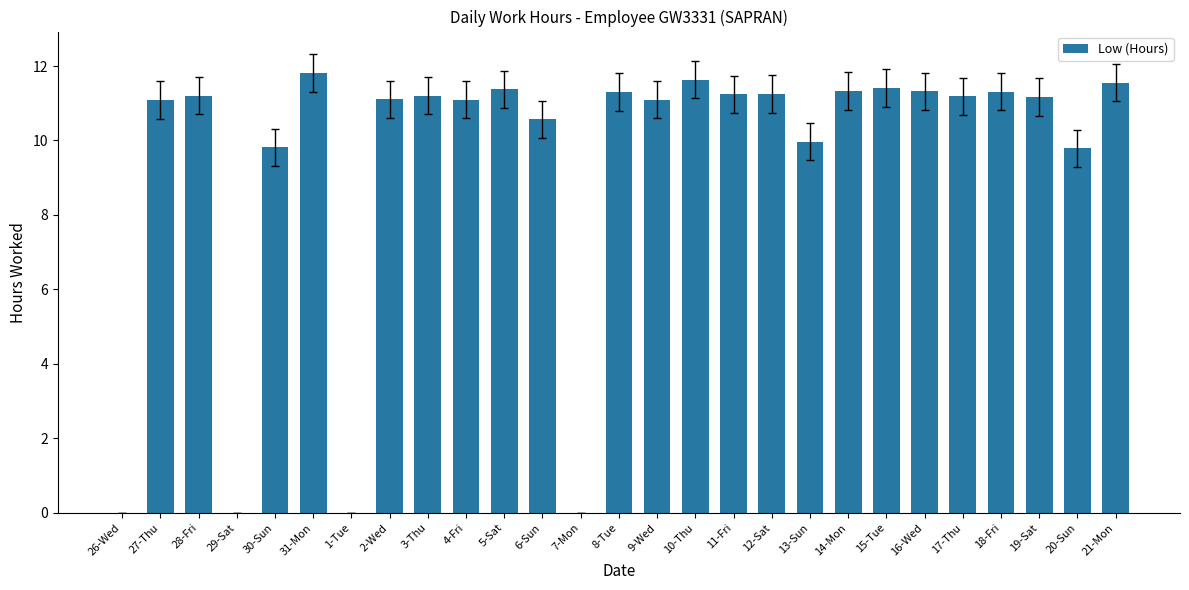

How many data points are above 11?

19